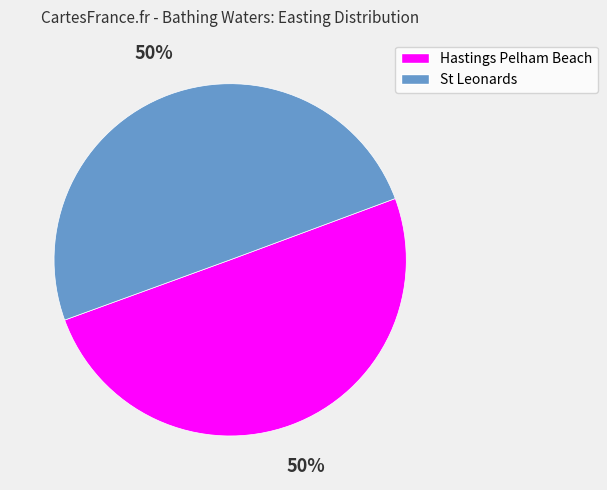

True or false: St Leonards accounts for 44% of the total.

False